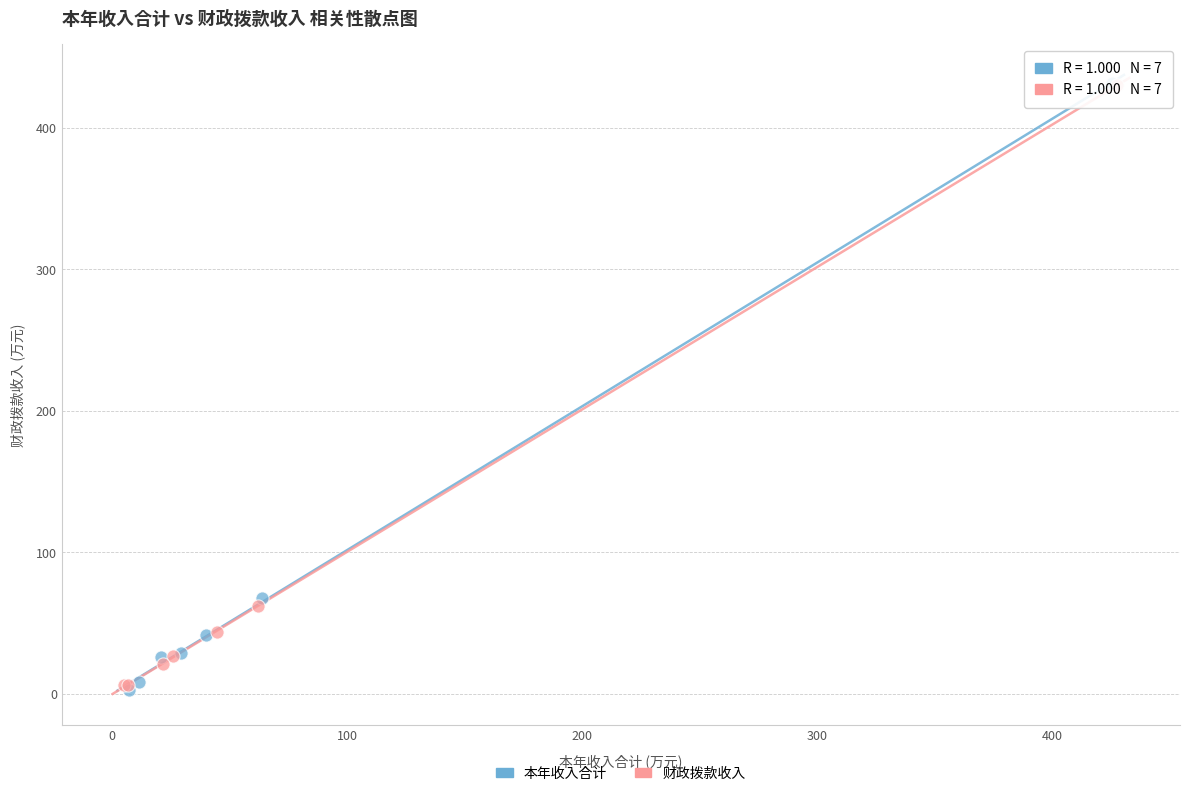

Which series has the largest Y range (max minus min)?

本年收入合计